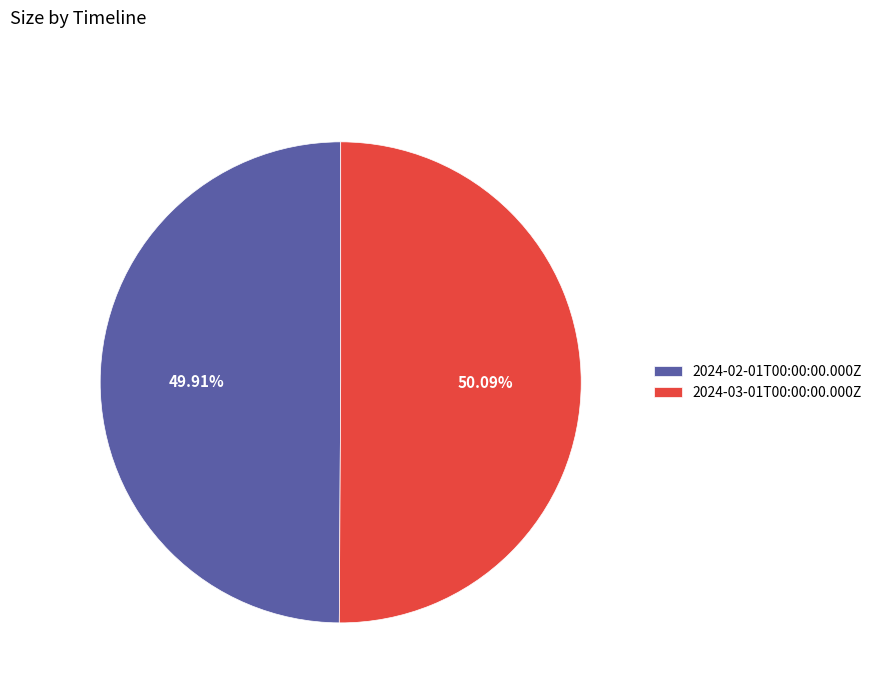

Do 2024-02-01T00:00:00.000Z and 2024-03-01T00:00:00.000Z together represent more than half of the pie?

Yes